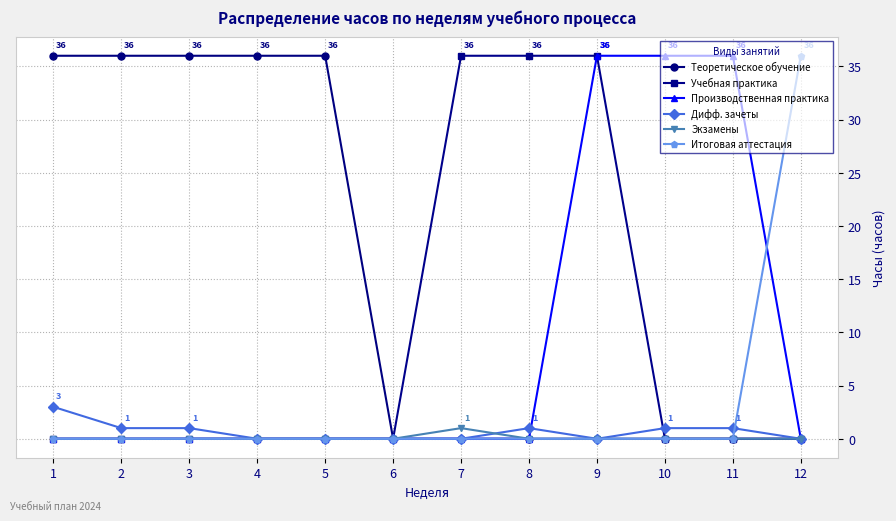

Is it true that Дифф. зачеты equals 0 at 4?

True